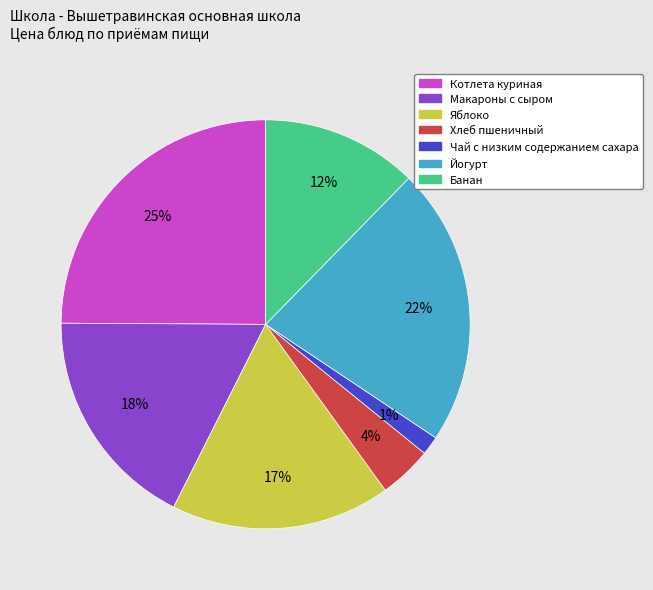

Combined, do Яблоко and Макароны с сыром account for over 50%?

No